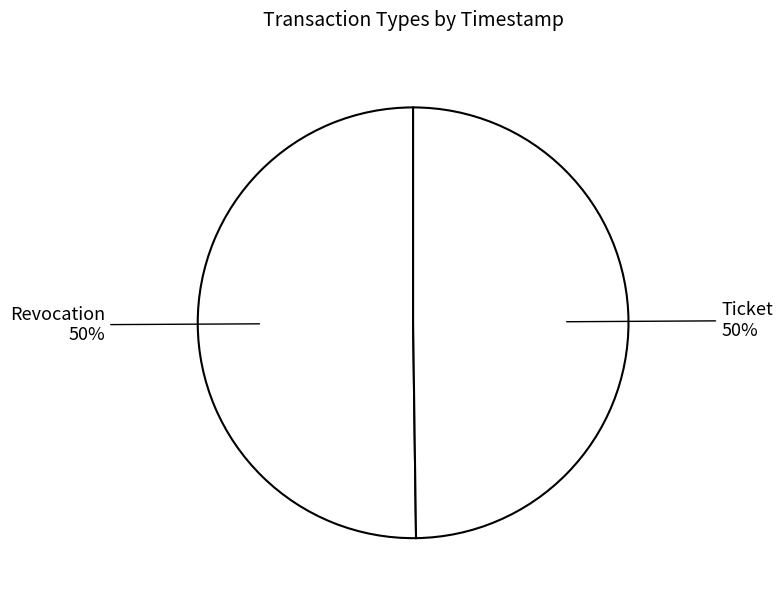

What percentage is the Ticket slice, to the nearest percent?

50%